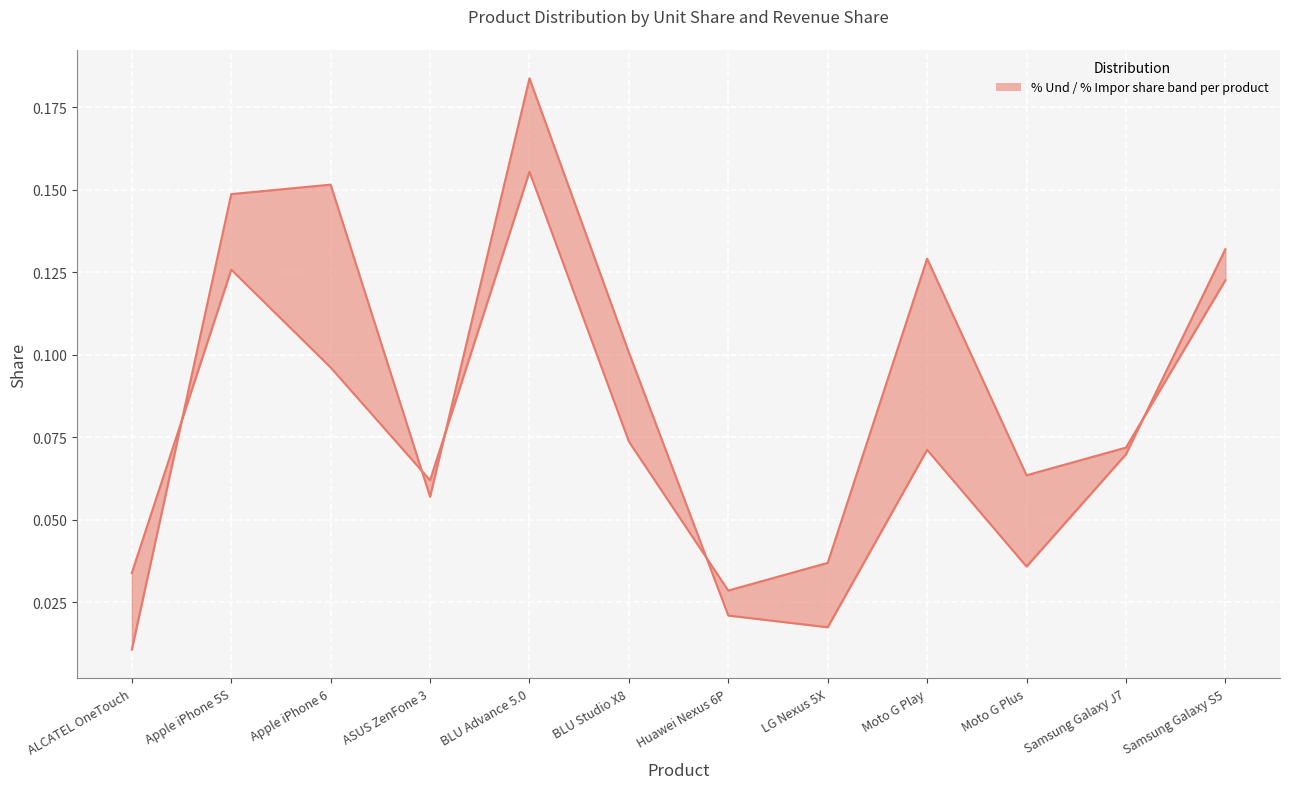

Where is % Und nearest to the value 0?

Huawei Nexus 6P